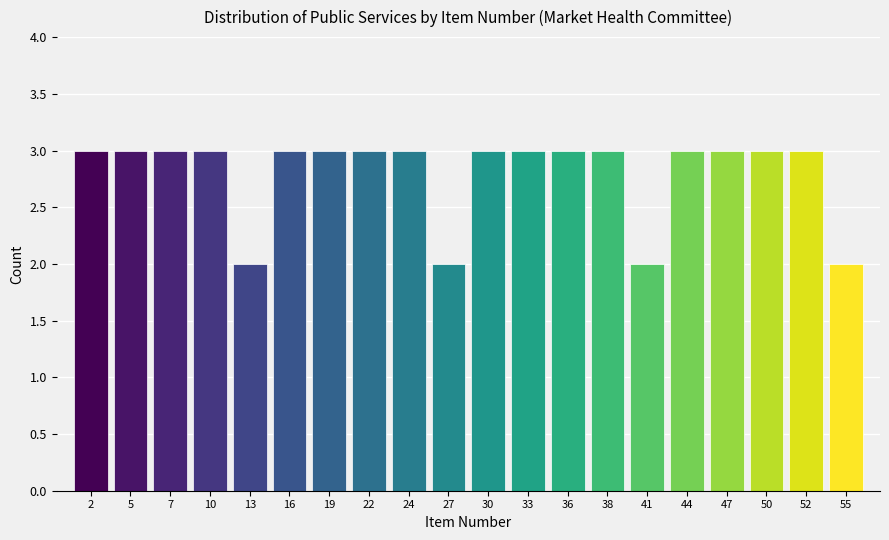

Reading left to right, transcribe all the data shown in this chart.

3	3	3	3	2	3	3	3	3	2	3	3	3	3	2	3	3	3	3	2